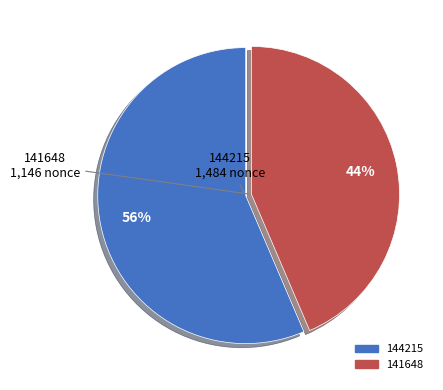

Is it true that 144215 is 56% of the pie?

True